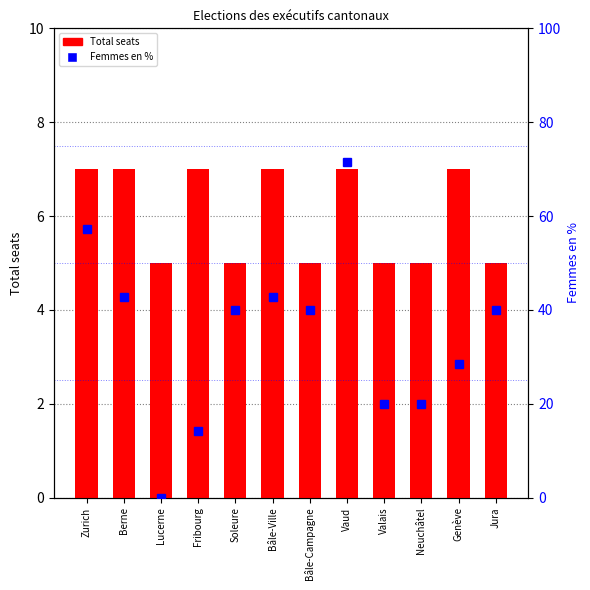

Reading left to right, transcribe all the data shown in this chart.

Total: 7.0	7.0	5.0	7.0	5.0	7.0	5.0	7.0	5.0	5.0	7.0	5.0
Femmes en %: 57.1	42.9	0.0	14.3	40.0	42.9	40.0	71.4	20.0	20.0	28.6	40.0